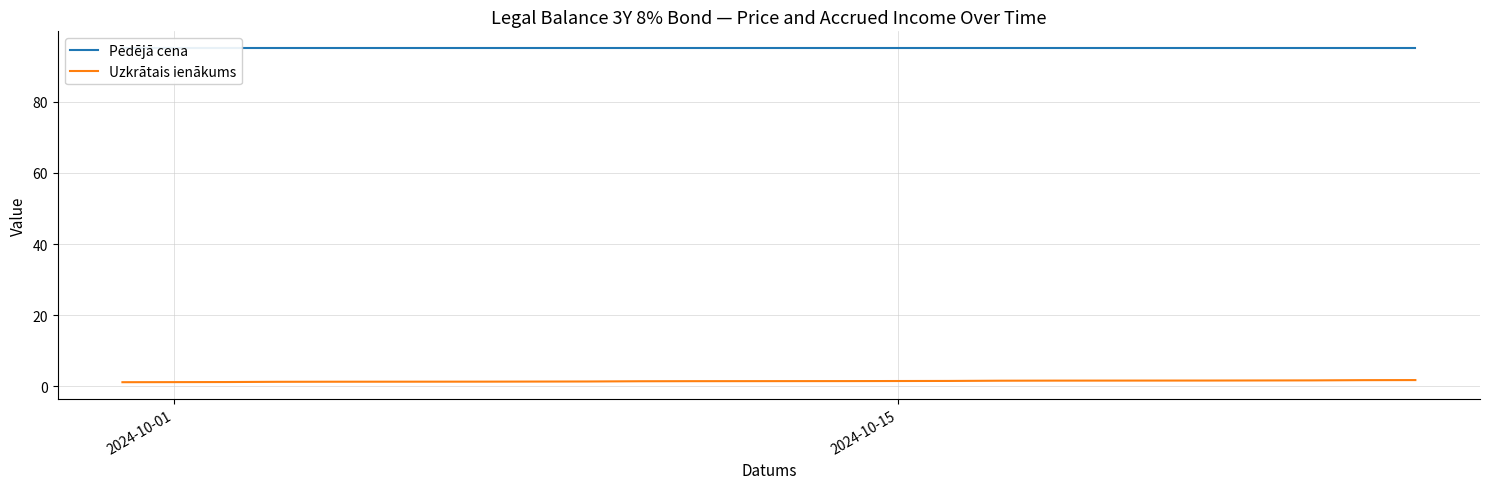

Does the chart have visible grid lines?

Yes